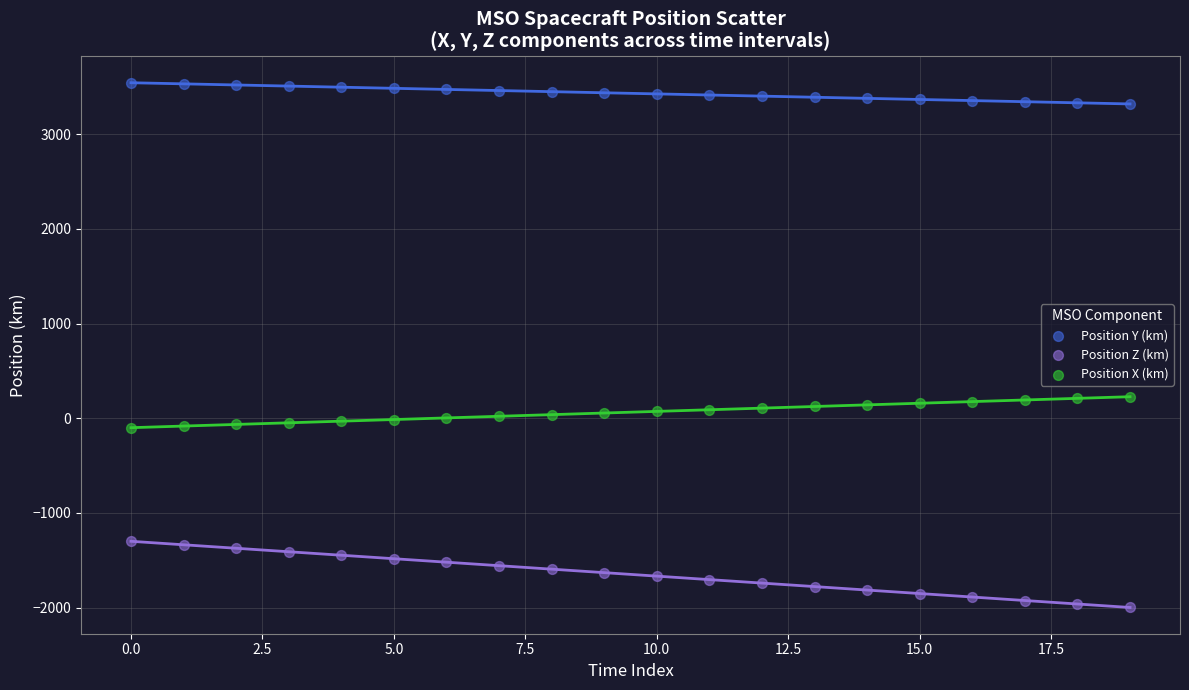

Which series contains the lowest Y value?

Position Z (km)